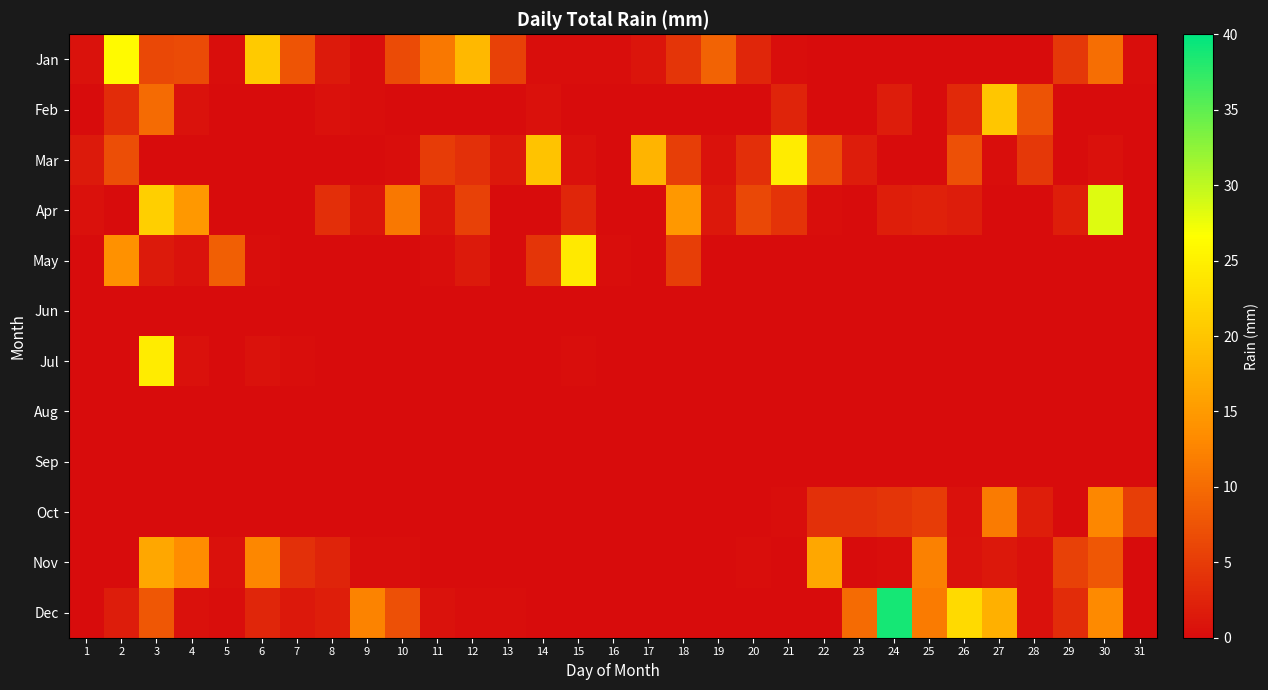

At how many categories does at least one series exceed 2?

29